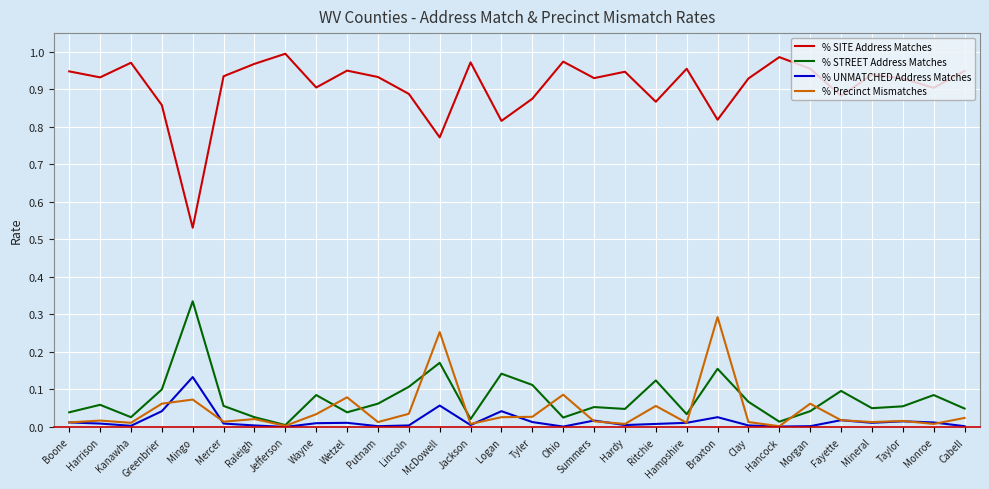

Where is the first local maximum for % SITE Address Matches?

Kanawha